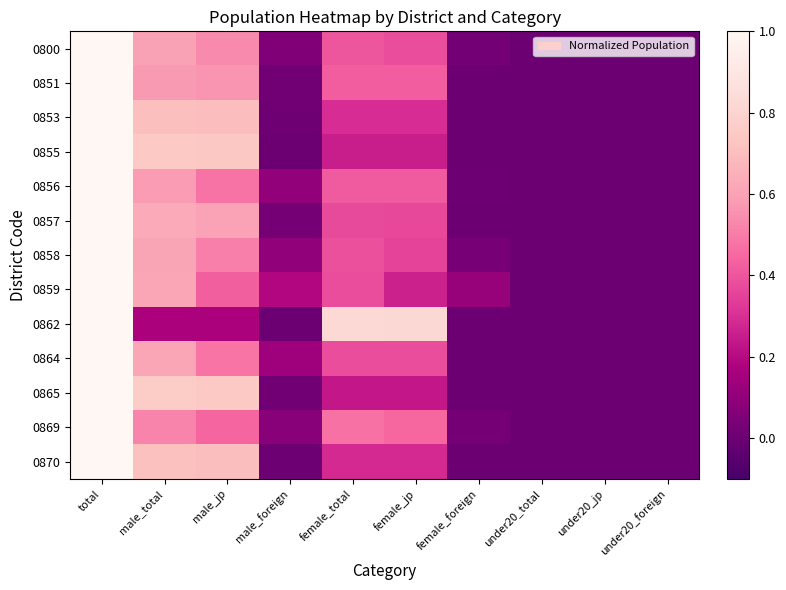

Reading left to right, what are all the values shown in this chart?

0800: total=1.0	male_total=0.6	male_jp=0.5	male_foreign=0.1	female_total=0.4	female_jp=0.4	female_foreign=0.0	under20_total=0.0	under20_jp=0.0	under20_foreign=0.0
0851: total=1.0	male_total=0.6	male_jp=0.6	male_foreign=0.0	female_total=0.4	female_jp=0.4	female_foreign=0.0	under20_total=0.0	under20_jp=0.0	under20_foreign=0.0
0853: total=1.0	male_total=0.7	male_jp=0.7	male_foreign=0.0	female_total=0.3	female_jp=0.3	female_foreign=0.0	under20_total=0.0	under20_jp=0.0	under20_foreign=0.0
0855: total=1.0	male_total=0.7	male_jp=0.7	male_foreign=0.0	female_total=0.3	female_jp=0.3	female_foreign=0.0	under20_total=0.0	under20_jp=0.0	under20_foreign=0.0
0856: total=1.0	male_total=0.6	male_jp=0.5	male_foreign=0.1	female_total=0.4	female_jp=0.4	female_foreign=0.0	under20_total=0.0	under20_jp=0.0	under20_foreign=0.0
0857: total=1.0	male_total=0.6	male_jp=0.6	male_foreign=0.0	female_total=0.4	female_jp=0.4	female_foreign=0.0	under20_total=0.0	under20_jp=0.0	under20_foreign=0.0
0858: total=1.0	male_total=0.6	male_jp=0.5	male_foreign=0.1	female_total=0.4	female_jp=0.4	female_foreign=0.0	under20_total=0.0	under20_jp=0.0	under20_foreign=0.0
0859: total=1.0	male_total=0.6	male_jp=0.4	male_foreign=0.2	female_total=0.4	female_jp=0.3	female_foreign=0.1	under20_total=0.0	under20_jp=0.0	under20_foreign=0.0
0862: total=1.0	male_total=0.2	male_jp=0.2	male_foreign=0.0	female_total=0.8	female_jp=0.8	female_foreign=0.0	under20_total=0.0	under20_jp=0.0	under20_foreign=0.0
0864: total=1.0	male_total=0.6	male_jp=0.5	male_foreign=0.1	female_total=0.4	female_jp=0.4	female_foreign=0.0	under20_total=0.0	under20_jp=0.0	under20_foreign=0.0
0865: total=1.0	male_total=0.8	male_jp=0.7	male_foreign=0.0	female_total=0.2	female_jp=0.2	female_foreign=0.0	under20_total=0.0	under20_jp=0.0	under20_foreign=0.0
0869: total=1.0	male_total=0.5	male_jp=0.4	male_foreign=0.1	female_total=0.5	female_jp=0.4	female_foreign=0.0	under20_total=0.0	under20_jp=0.0	under20_foreign=0.0
0870: total=1.0	male_total=0.7	male_jp=0.7	male_foreign=0.0	female_total=0.3	female_jp=0.3	female_foreign=0.0	under20_total=0.0	under20_jp=0.0	under20_foreign=0.0